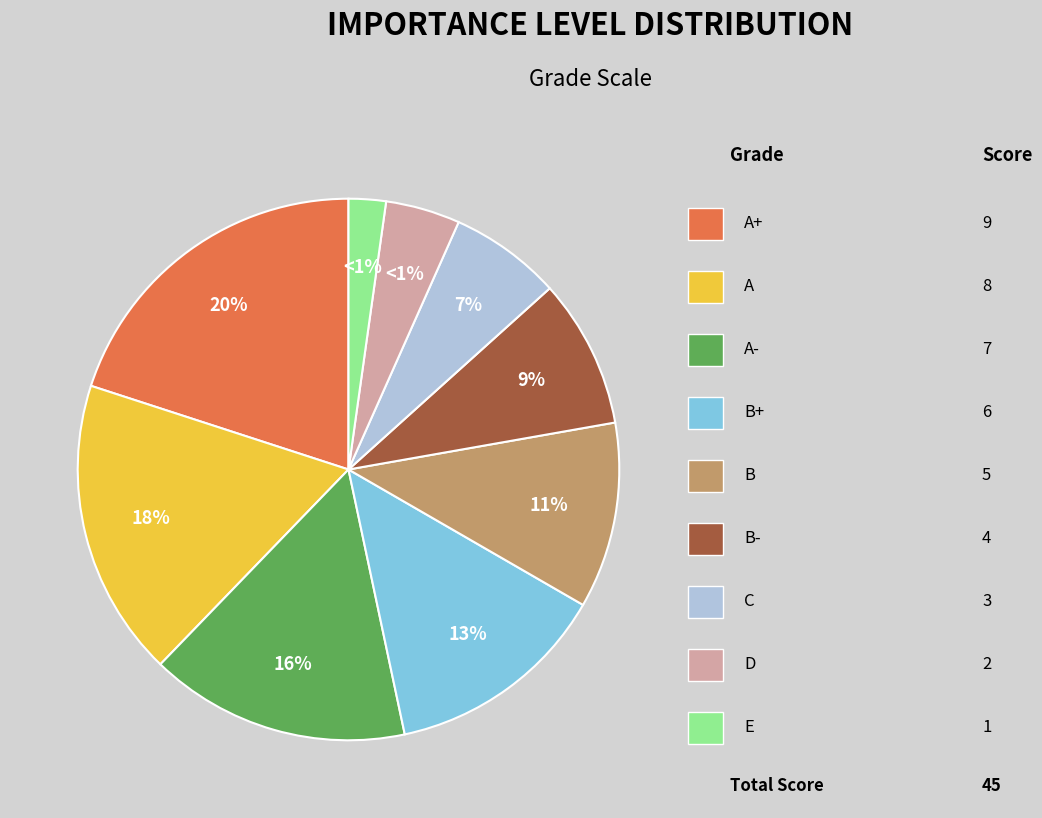

Does C represent more than half of the total?

No